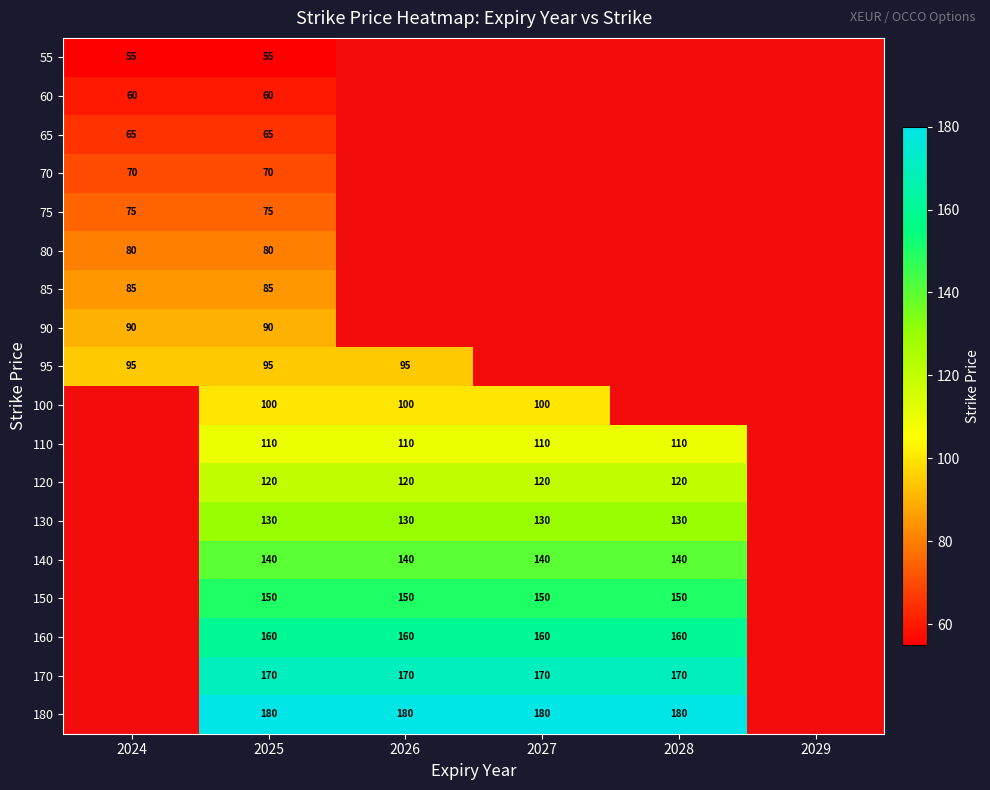

True or false: 110 has a value of 72 at 2028.

False